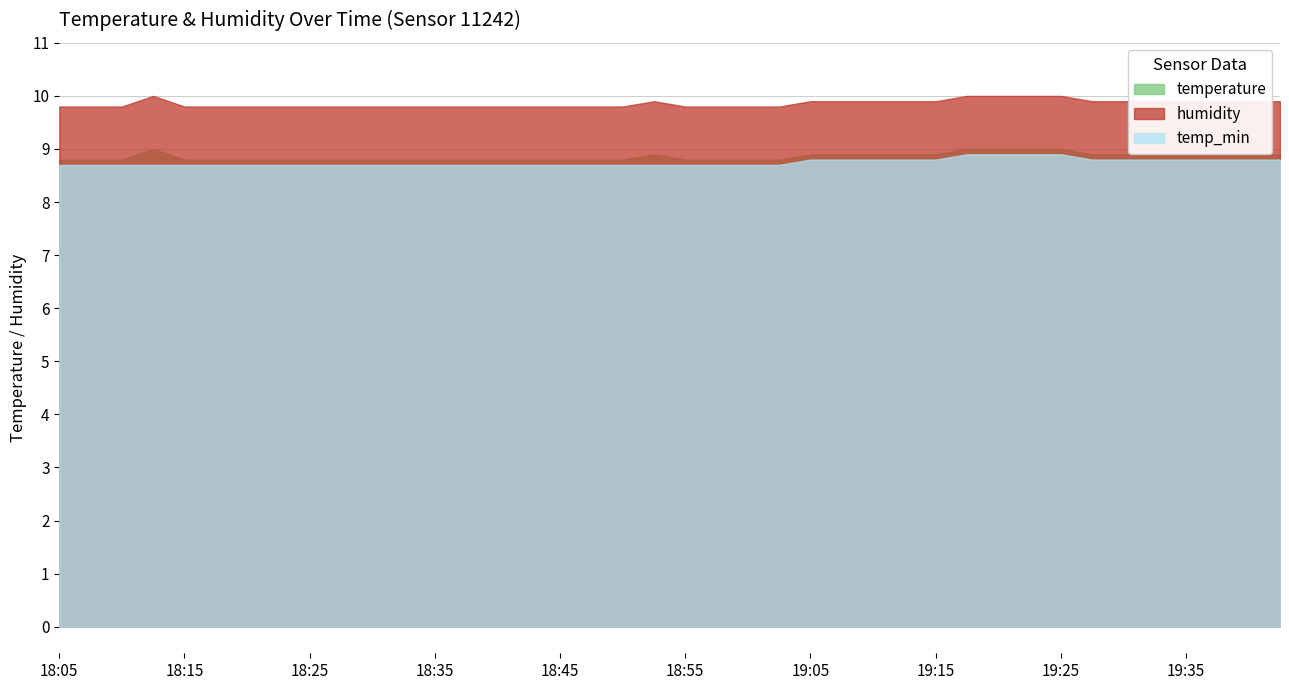

What position from the left is 18:13?

4